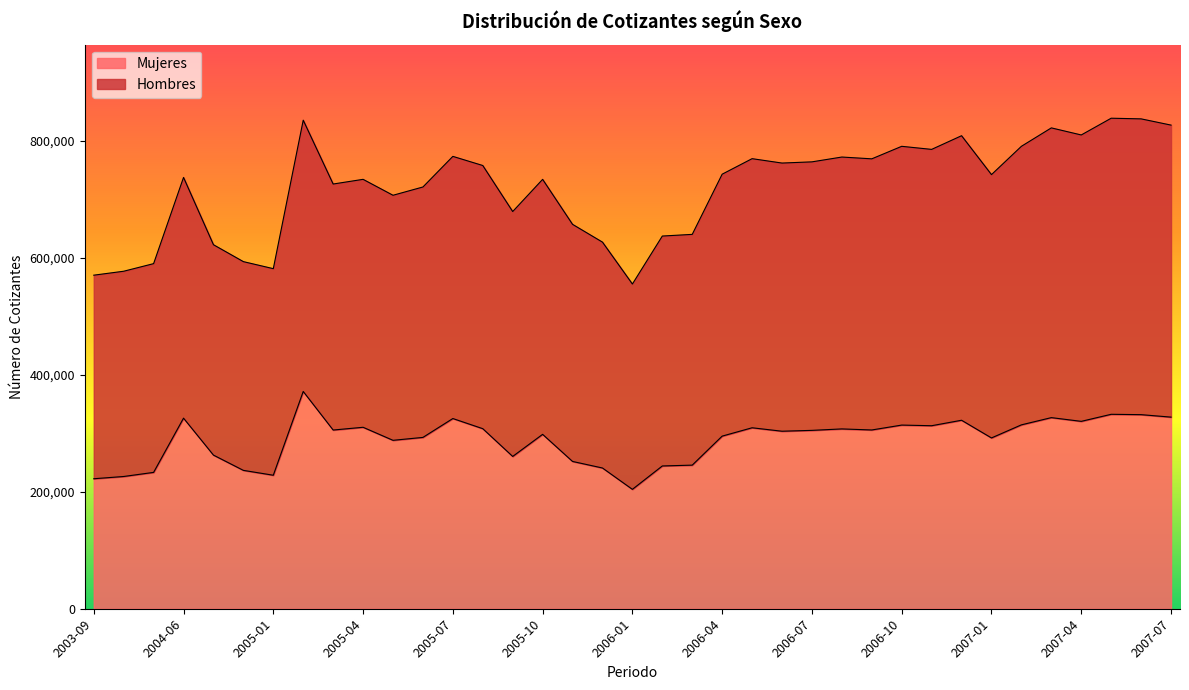

Reading left to right, what are all the values shown in this chart?

2003-09=222185	2003-12=226037	2004-03=233057	2004-06=325745	2004-09=262592	2004-12=236516	2005-01=228185	2005-02=371385	2005-03=305449	2005-04=310153	2005-05=287866	2005-06=292850	2005-07=325100	2005-08=307763	2005-09=260314	2005-10=298076	2005-11=251757	2005-12=240561	2006-01=204062	2006-02=244045	2006-03=245450	2006-04=295030	2006-05=309303	2006-06=303417	2006-07=304882	2006-08=307348	2006-09=305550	2006-10=313914	2006-11=312812	2006-12=322169	2007-01=291937	2007-02=314298	2007-03=326650	2007-04=320288	2007-05=332336	2007-06=331727	2007-07=327511